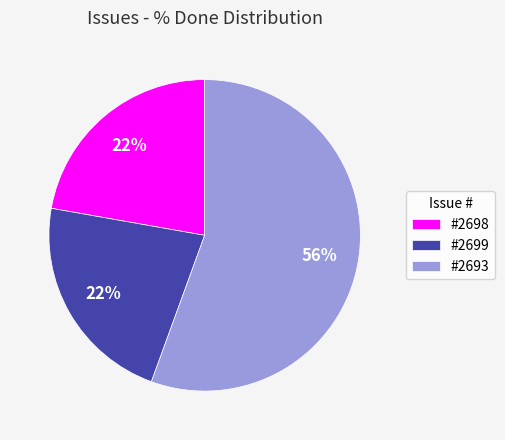

Which category has the biggest portion of the pie?

#2693